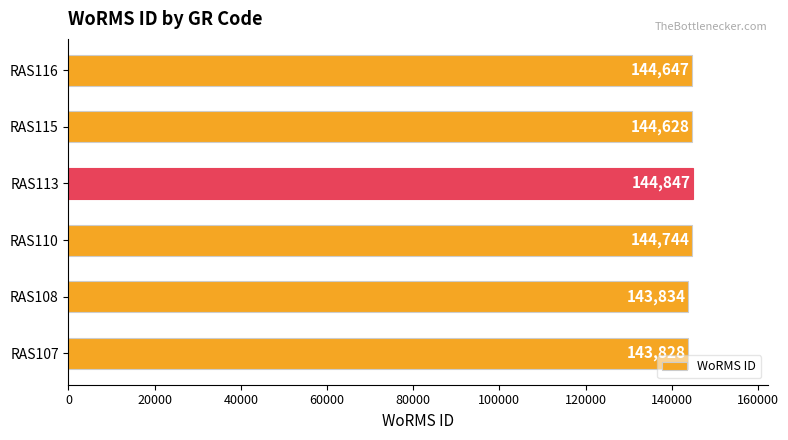

Does the chart contain any negative values?

No